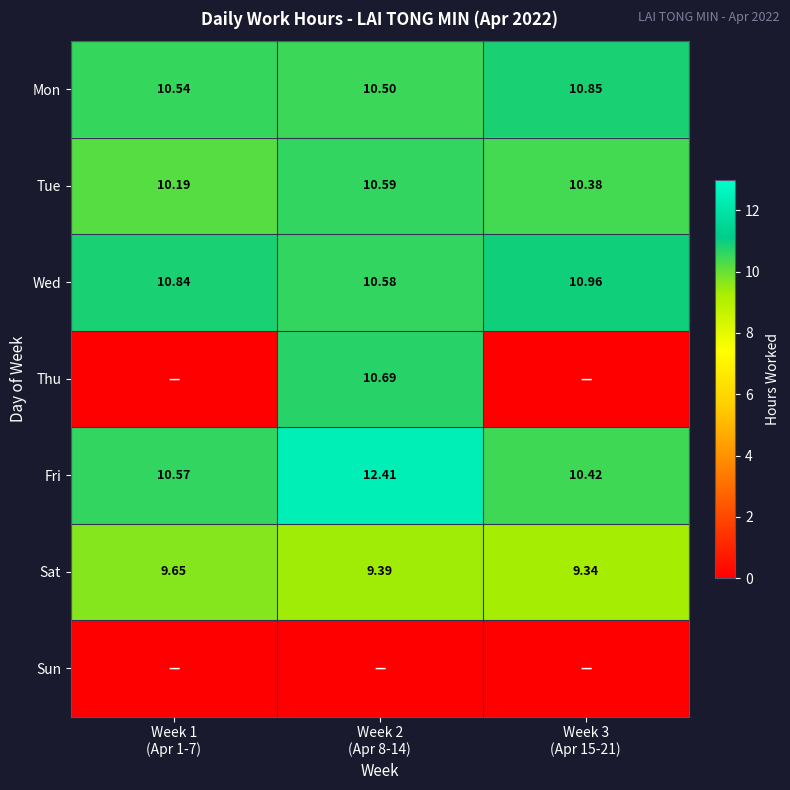

Which label corresponds to the largest value in the chart?

Week 2
(Apr 8-14)